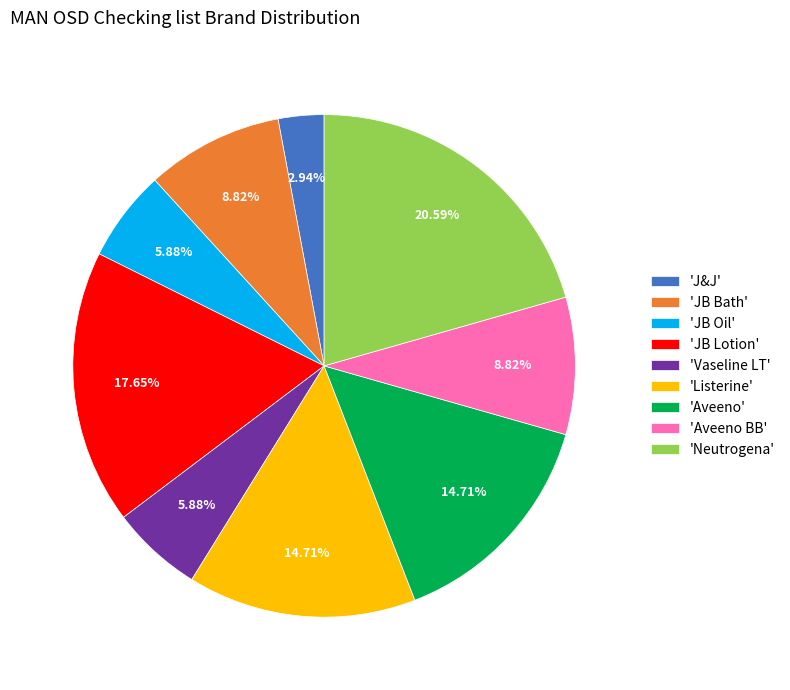

Do 'JB Lotion' and 'JB Oil' together represent more than half of the pie?

No